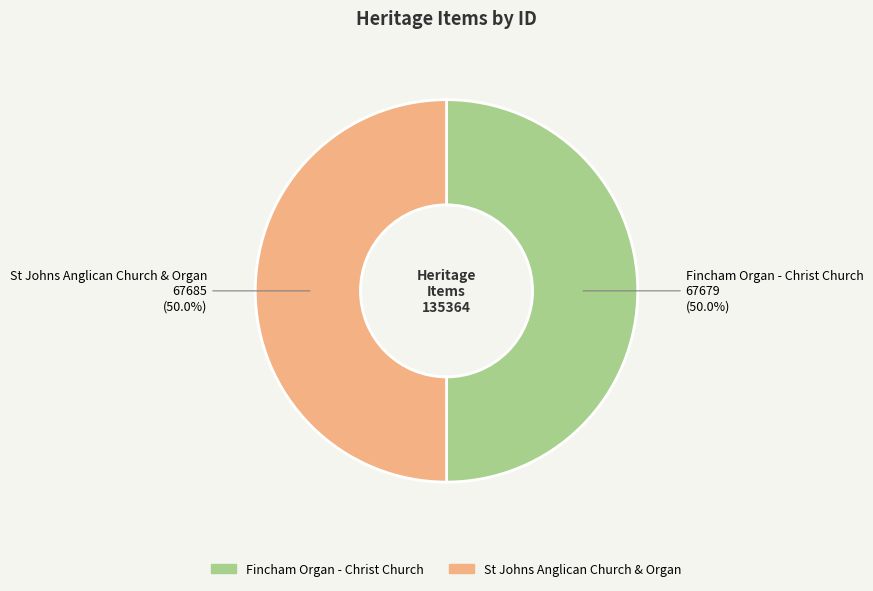

What percentage is the Fincham Organ - Christ Church slice, to the nearest percent?

50%